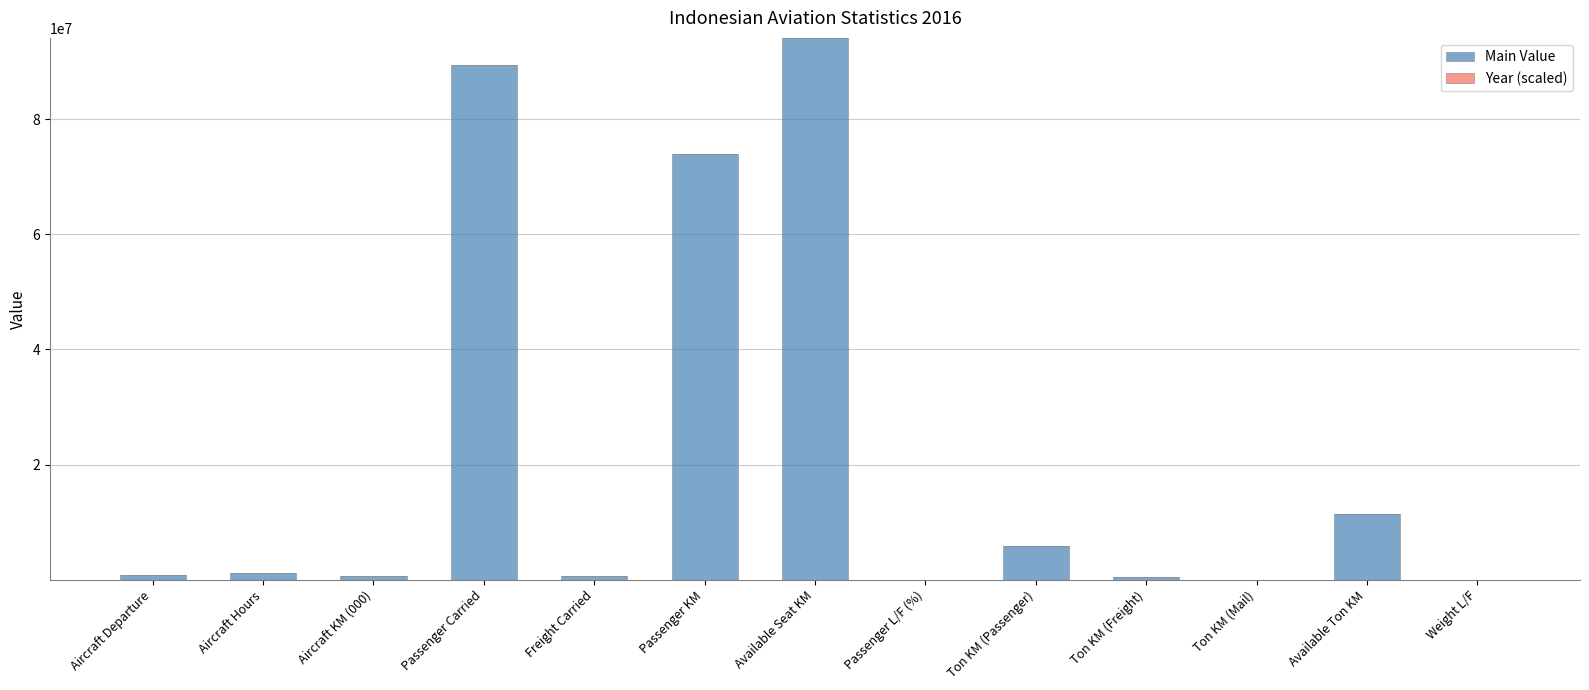

At which label is Main Value closest to 47053070?

Passenger KM